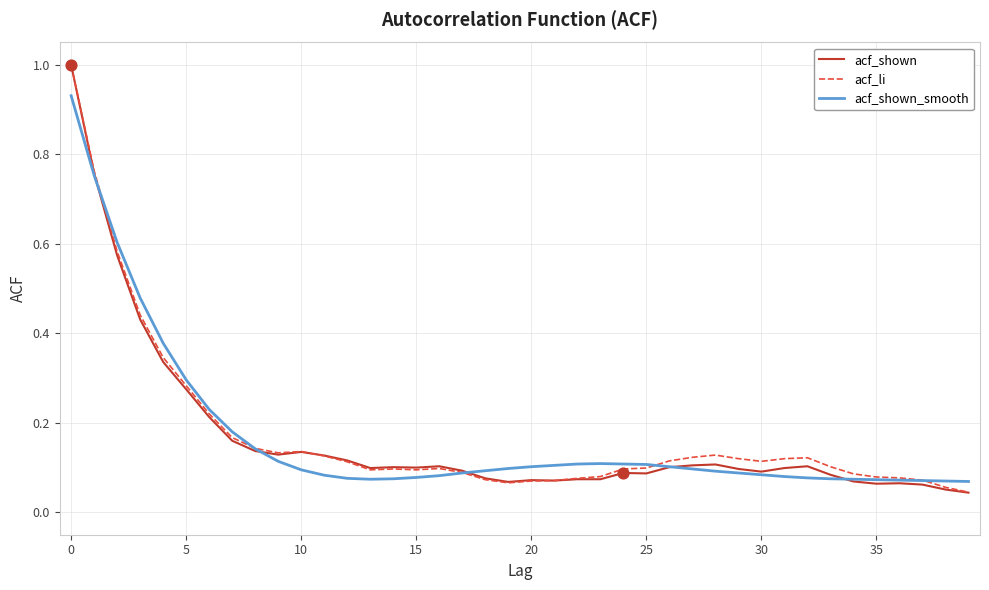

What is the greatest value displayed?

1.0